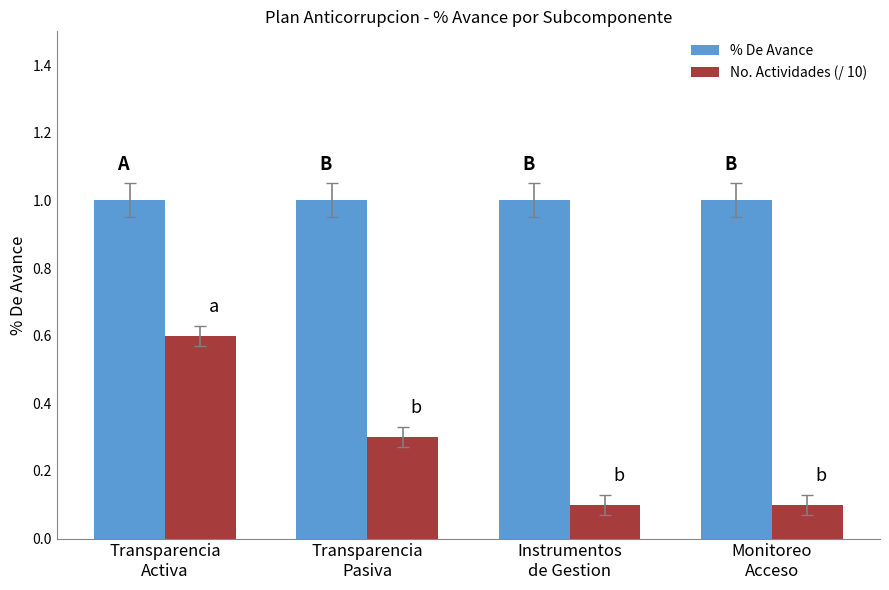

The No. Actividades (/ 10) series shows 0.1 at Monitoreo
Acceso. True or false?

True